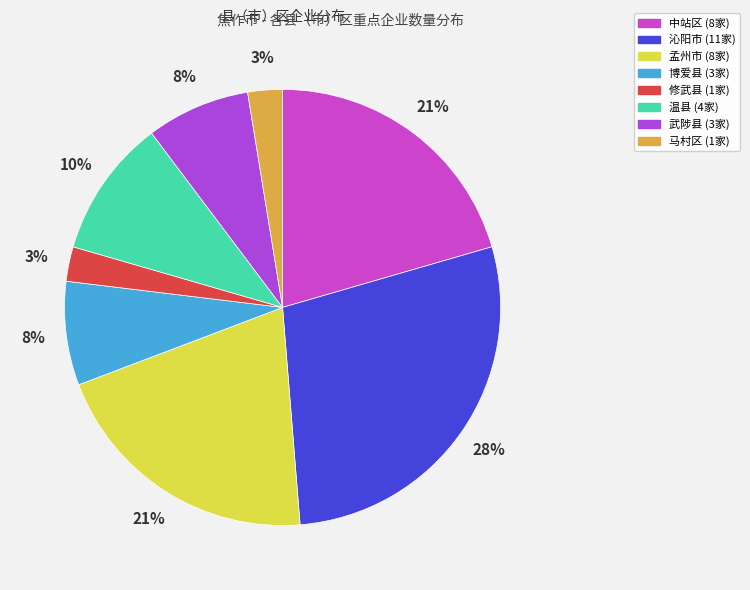

Is it true that 孟州市 is 32% of the pie?

False